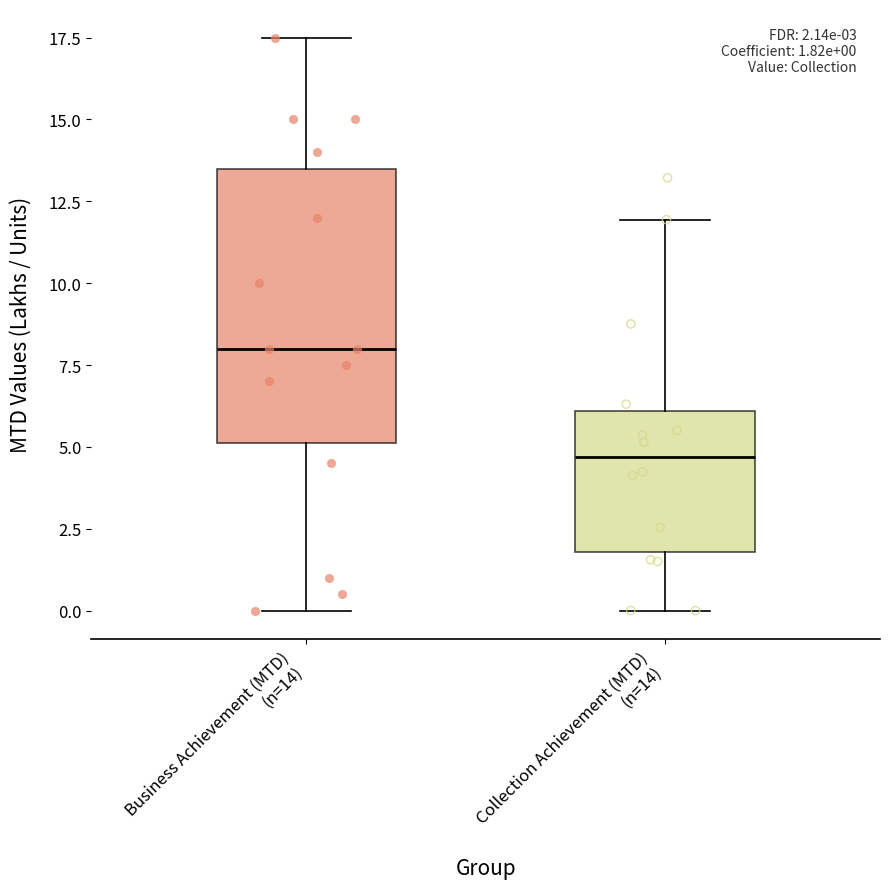

Which box is the tallest, from its lower edge to its upper edge?

Business Achievement (MTD) (n=14)